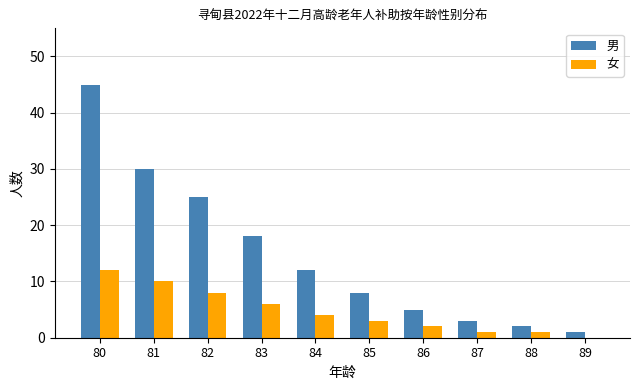

At which category does the chart reach its peak across all series?

80